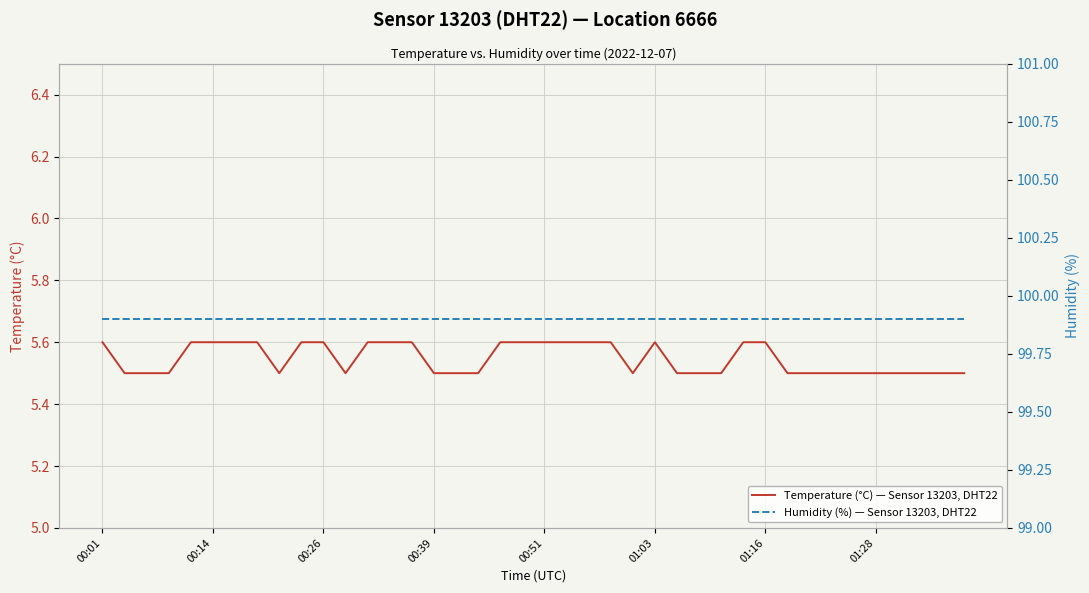

True or false: Humidity (%) — Sensor 13203, DHT22 has more than 2 points higher than both neighbors.

False